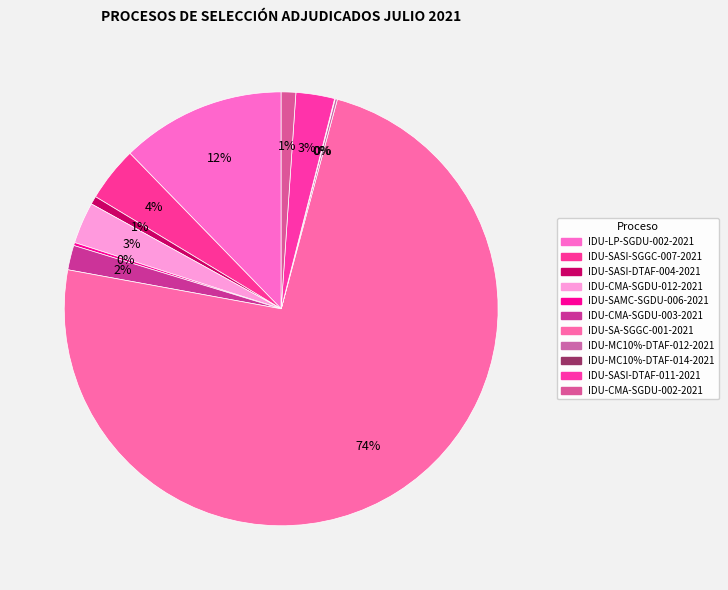

Which slice represents more than half of the pie?

IDU-SA-SGGC-001-2021